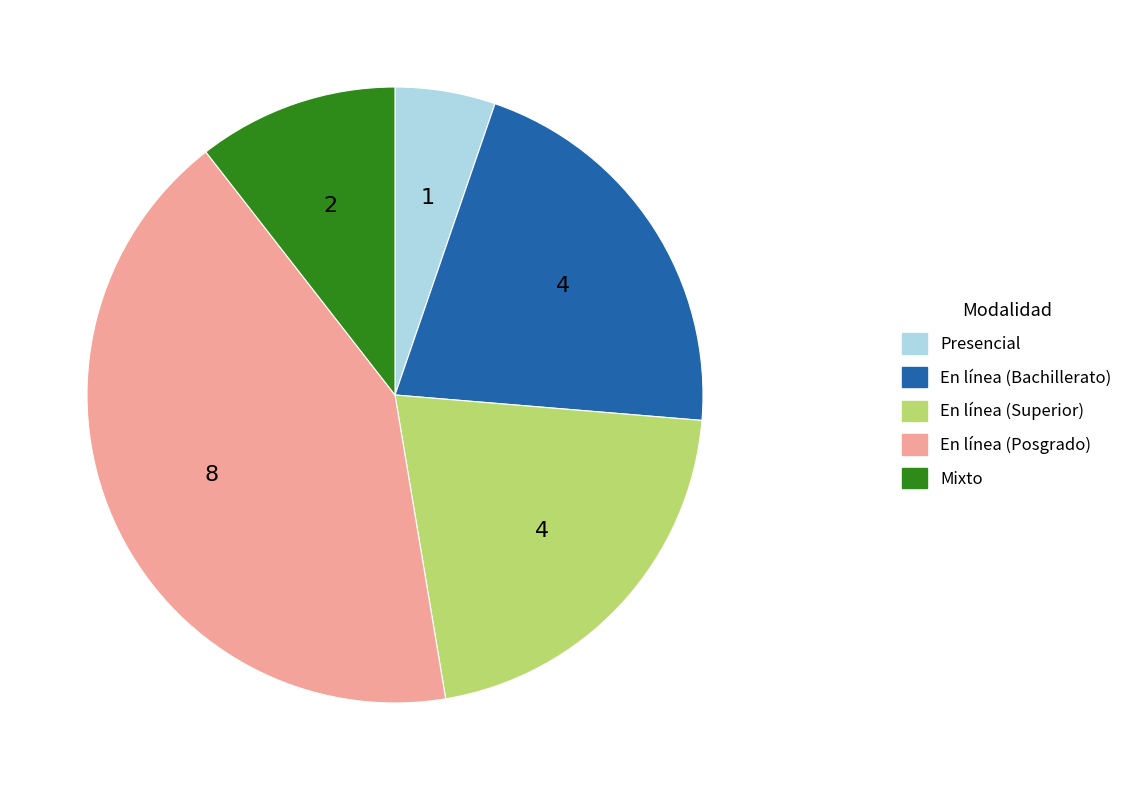

Is there a majority slice in this chart?

No